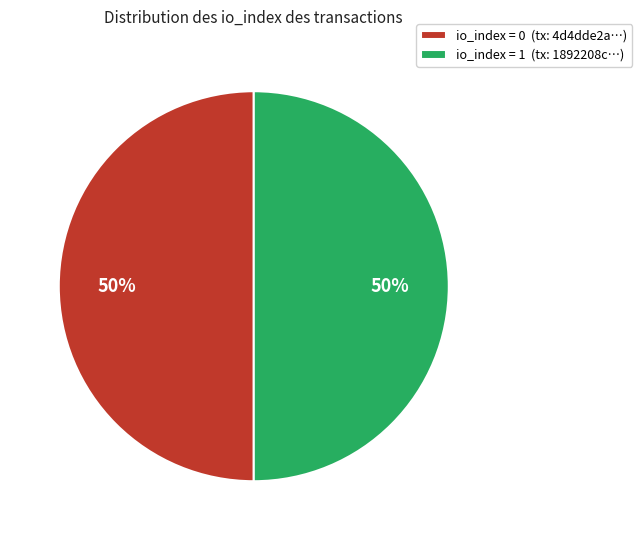

Count the number of slices in the pie.

2